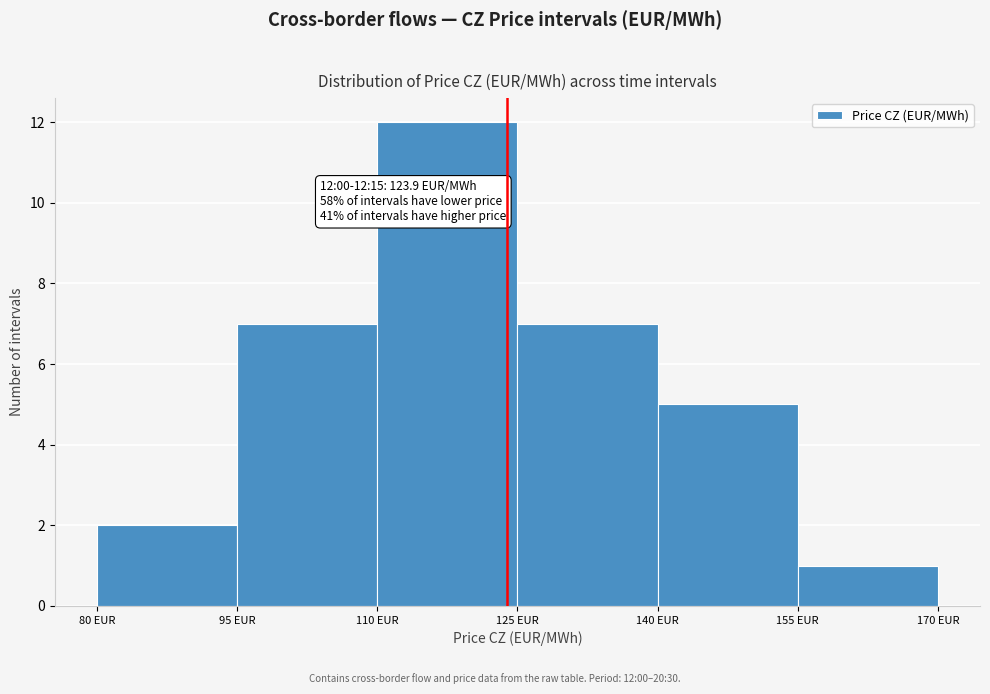

Over which range of the x-axis is the bar tallest?

110 to 125